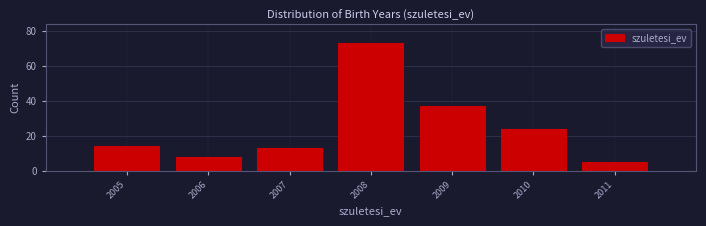

Which range on the x-axis has the tallest bar?

2007.5 to 2008.5